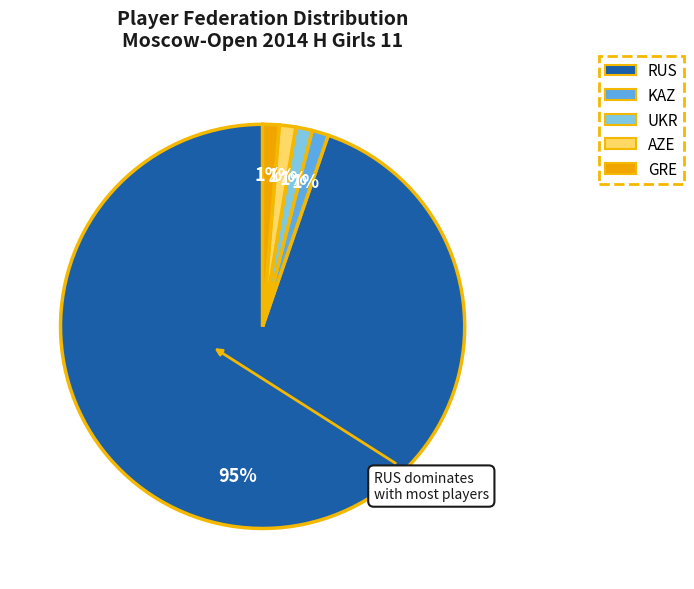

Is RUS the majority of the pie?

Yes